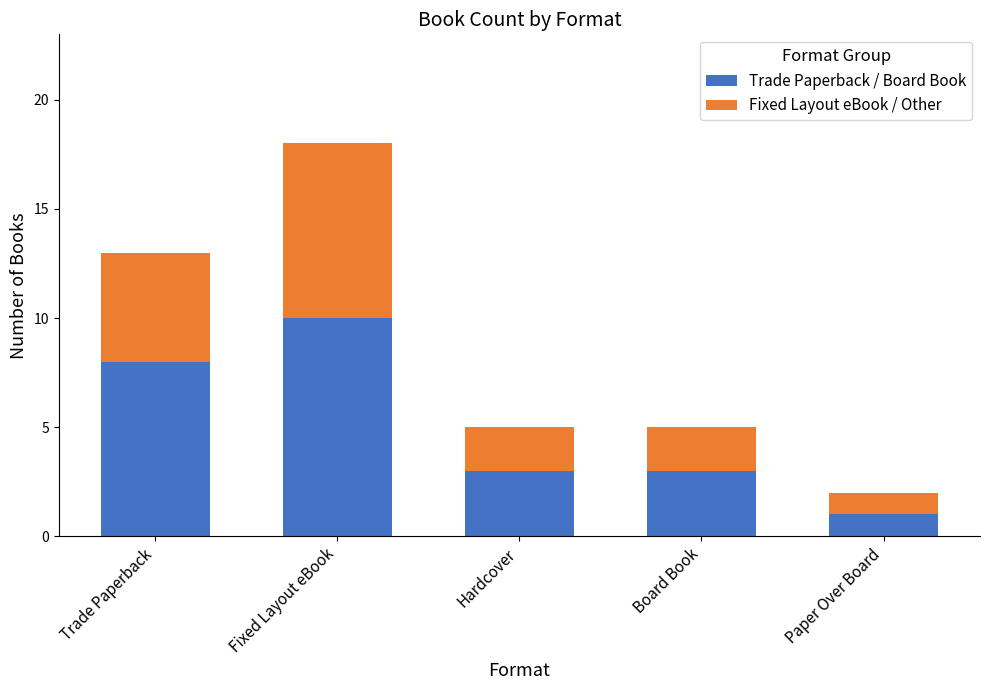

What is the total value across all series at Board Book?

5